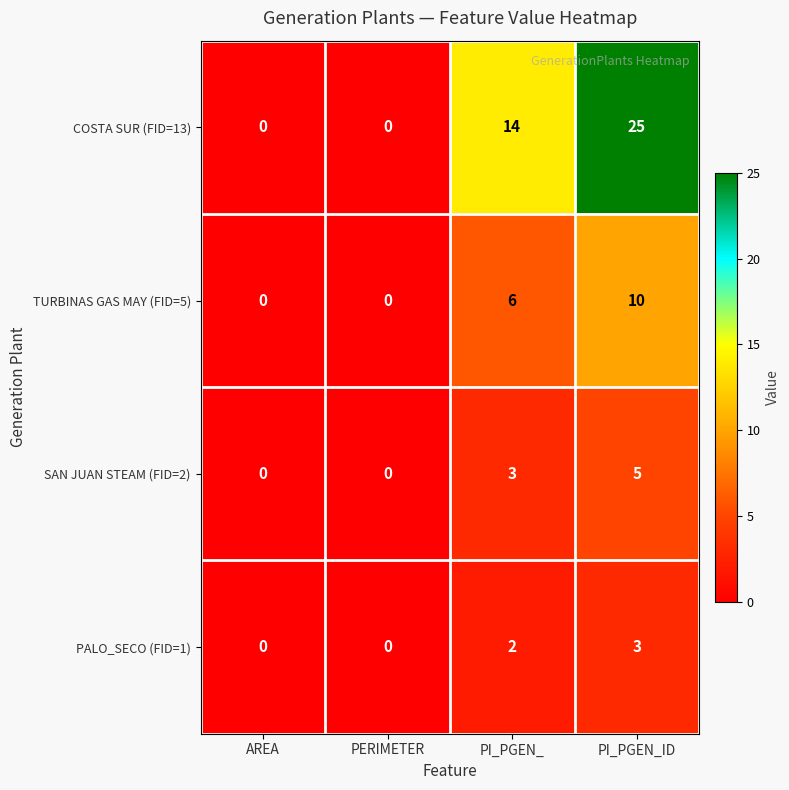

What is the difference between the TURBINAS GAS MAY (FID=5) values at AREA and PI_PGEN_ID?

10